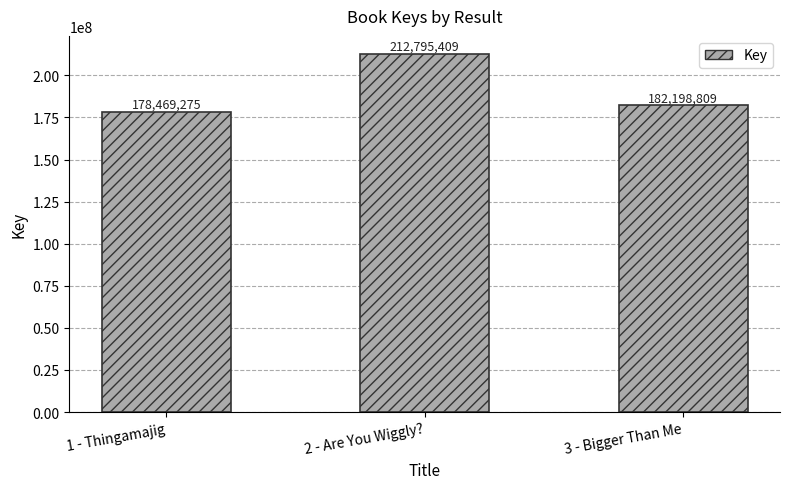

List the labels in order of value, smallest first.

1 - Thingamajig, 3 - Bigger Than Me, 2 - Are You Wiggly?